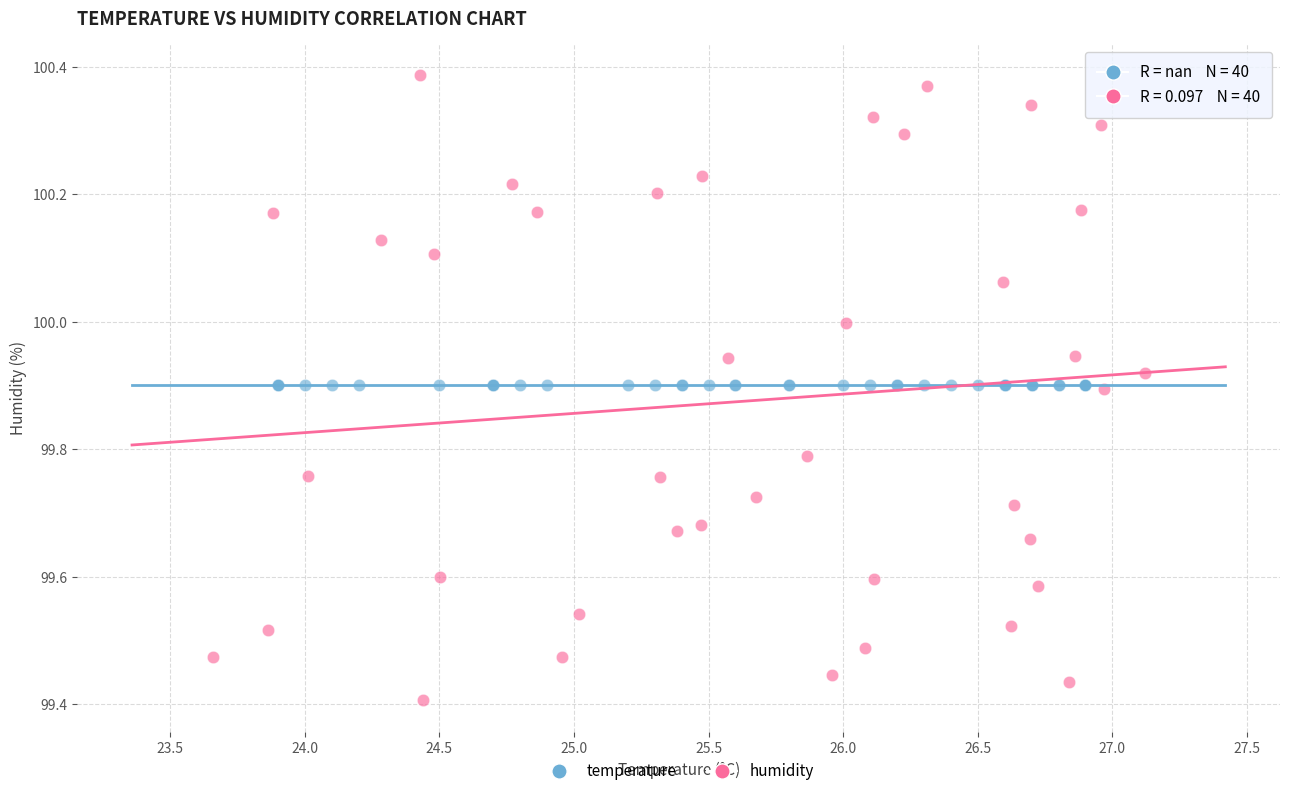

Which series reaches the maximum Y coordinate?

humidity